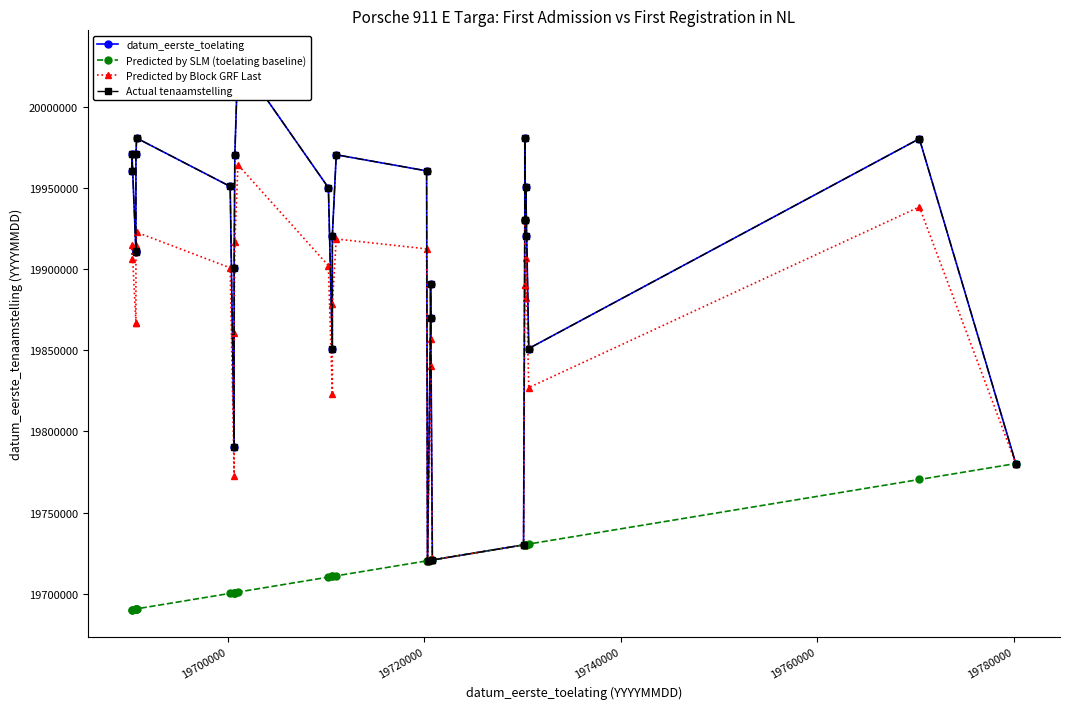

In datum_eerste_toelating, how many points are lower than both neighbors (excluding endpoints)?

7